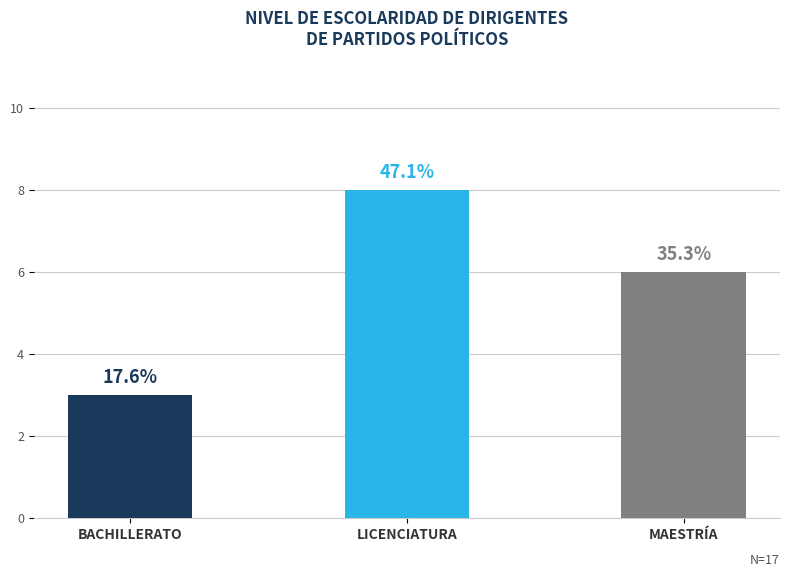

At which category does the chart reach its minimum across all series?

Bachillerato